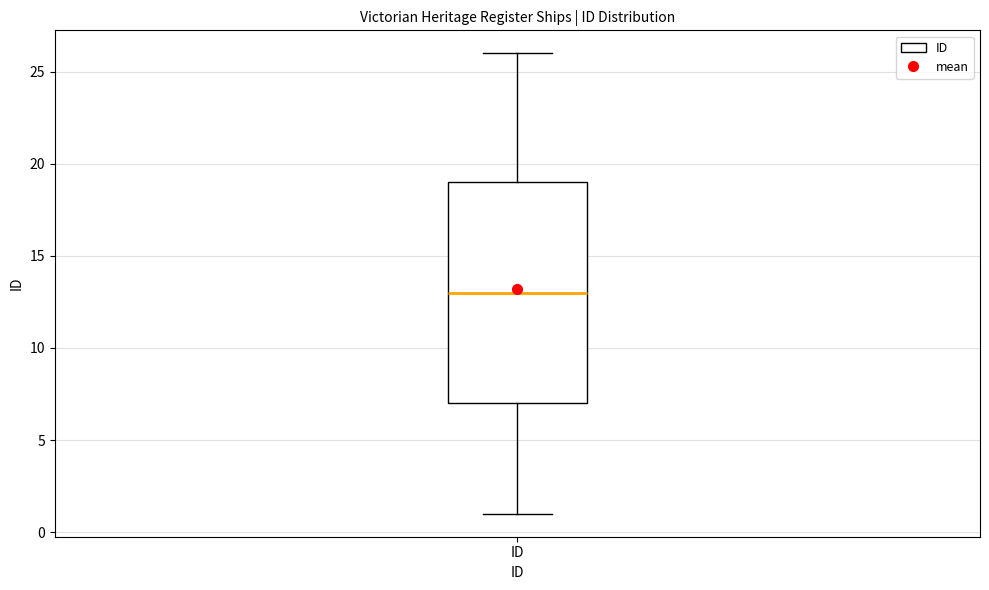

Read this box plot against the y-axis: the position of the median line, the range covered by the box, and the ends of both whiskers. The values are not printed on the chart, so give them approximately, as read against the axis.

median 13, box 7 to 19, whiskers 1 to 26